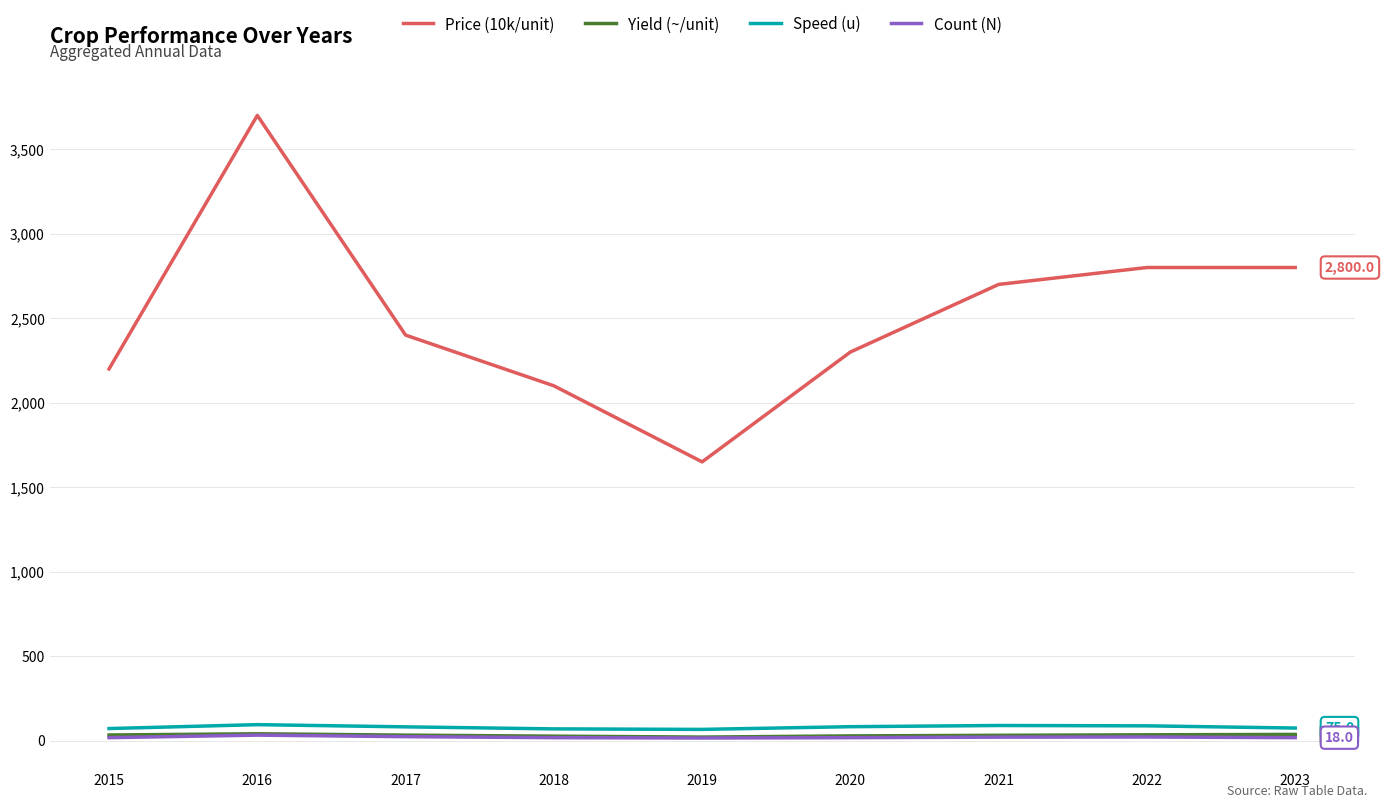

True or false: Speed (u) and Yield (~/unit) cross at least once.

False